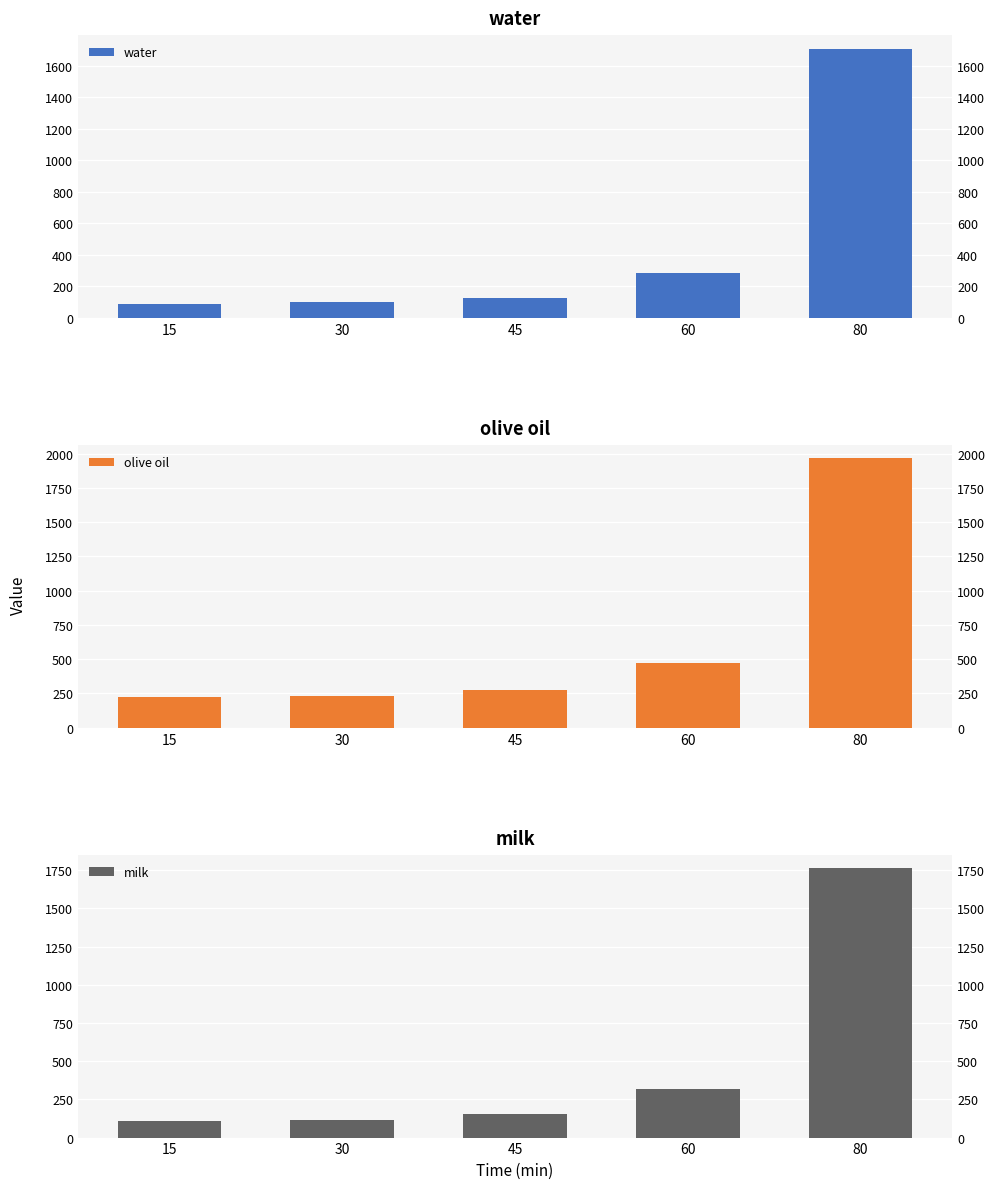

List the series in order of their peak value, highest first.

olive oil, milk, water